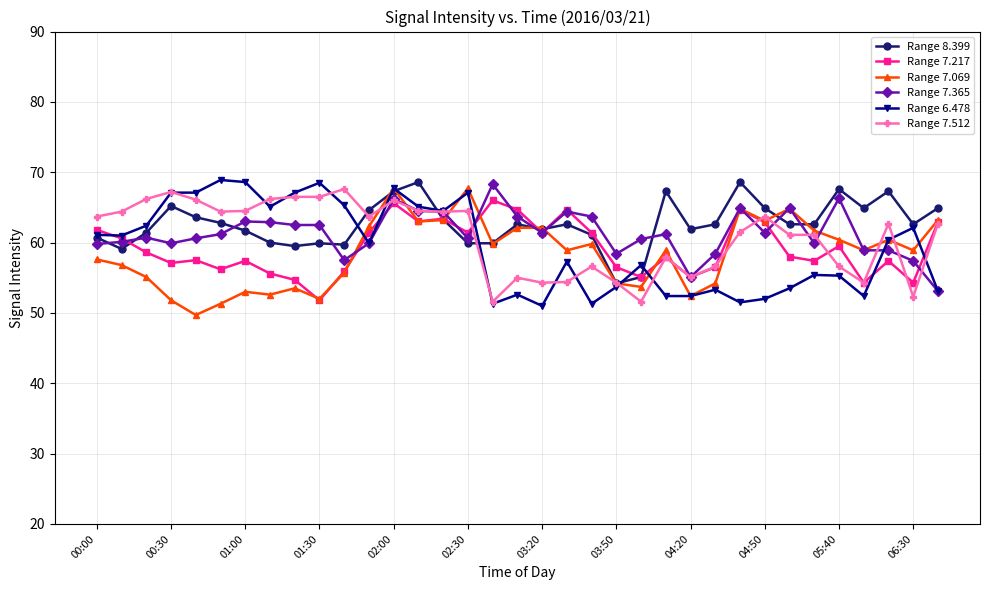

What is the value of the Range 7.365 point at the 8th from the left?

62.9